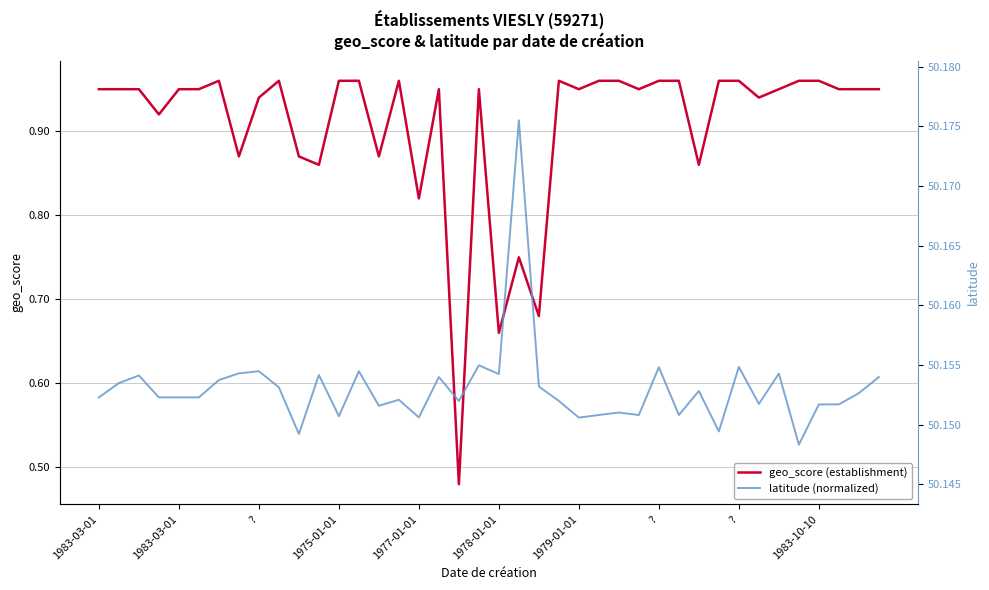

Which category has the highest value in the geo_score (establishment) series?

1979-01-01